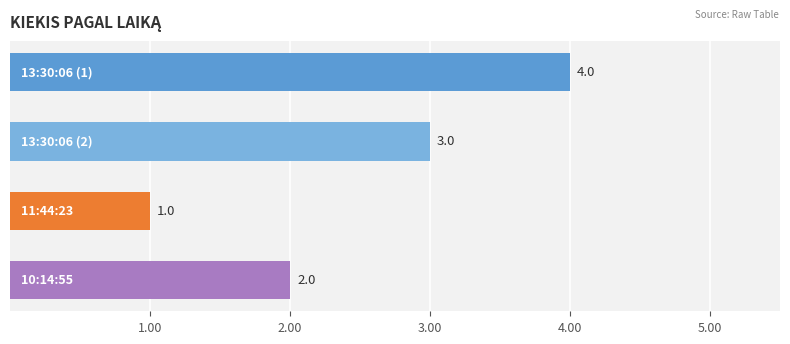

How many values are between 2 and 4?

3